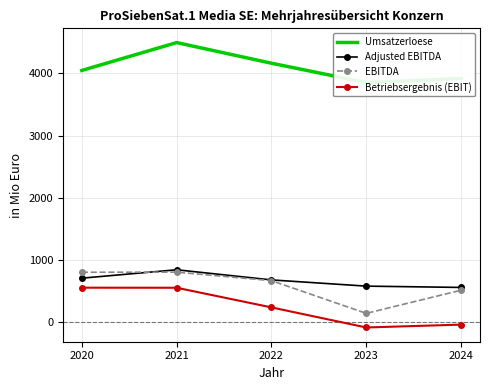

What is the value of the EBITDA point at the 3rd from the left?

666